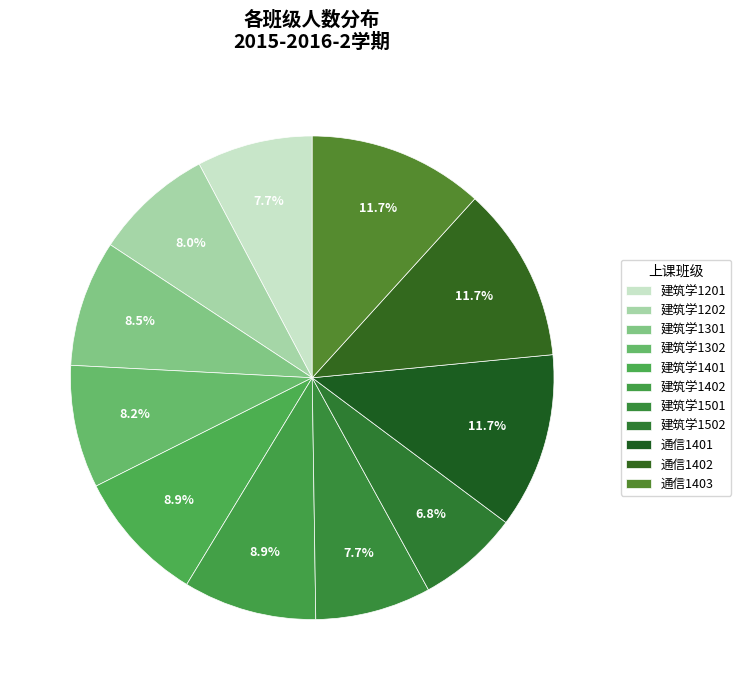

How many segments does this pie chart have?

11